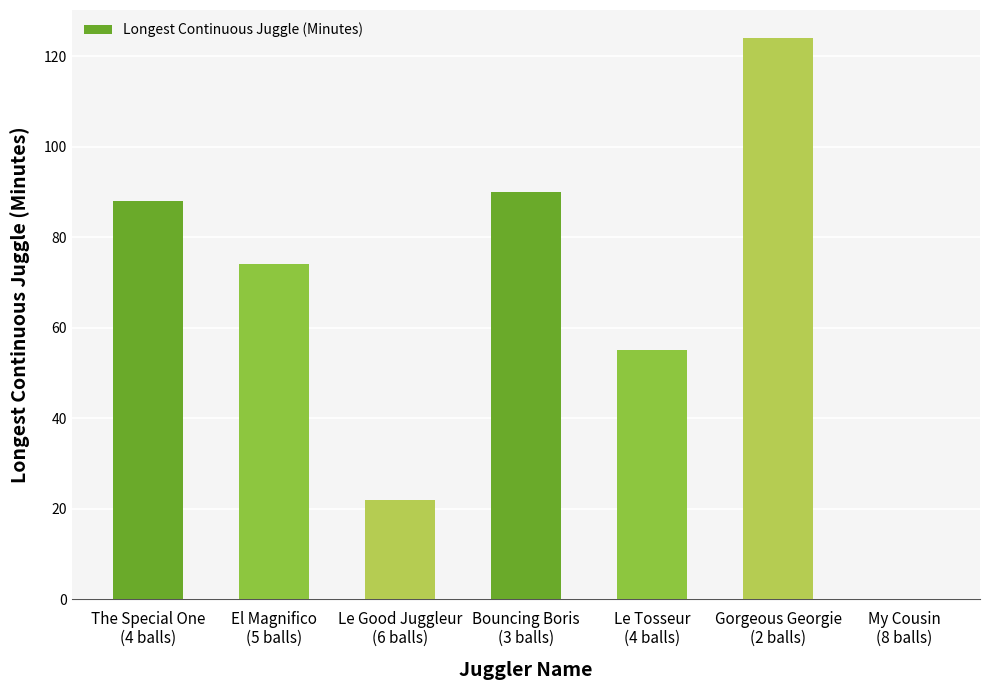

At which label is the value closest to 62?

Le Tosseur
(4 balls)